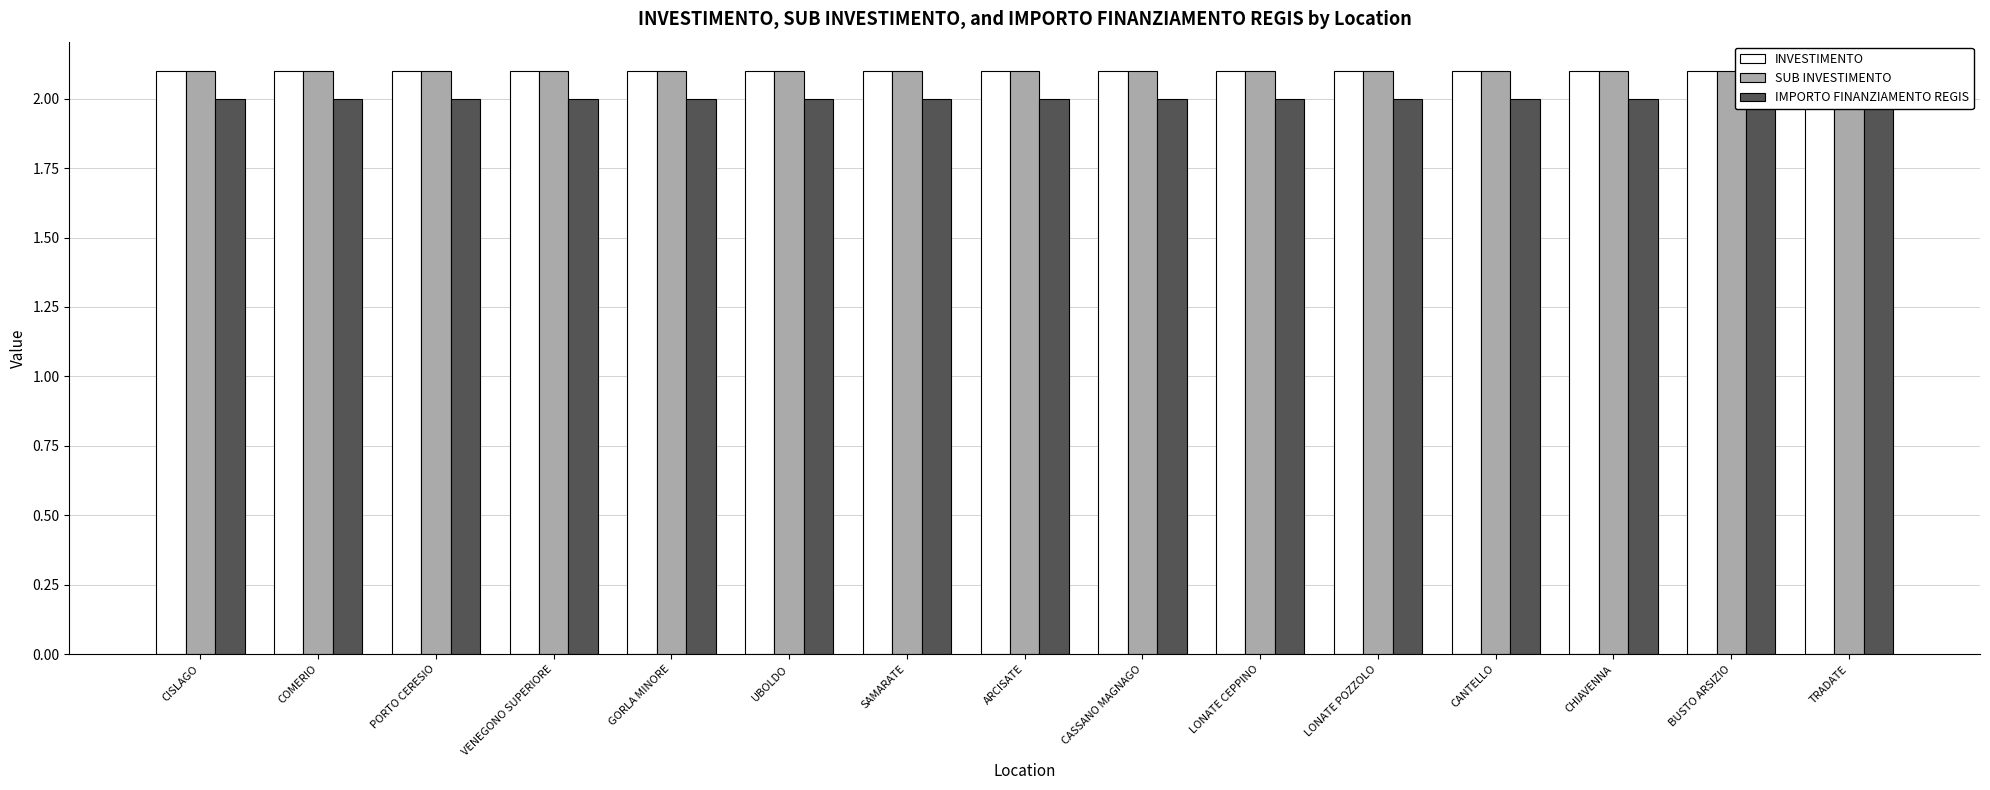

How many categories are shown in the chart?

15